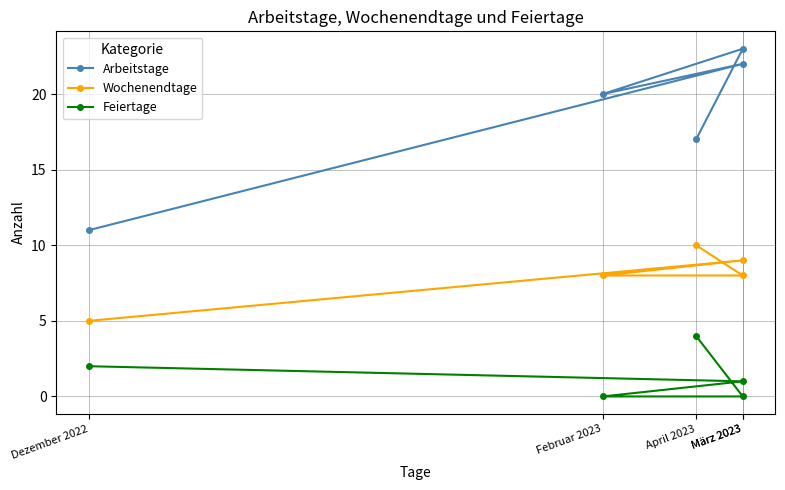

How many data points in Feiertage are above 1?

2